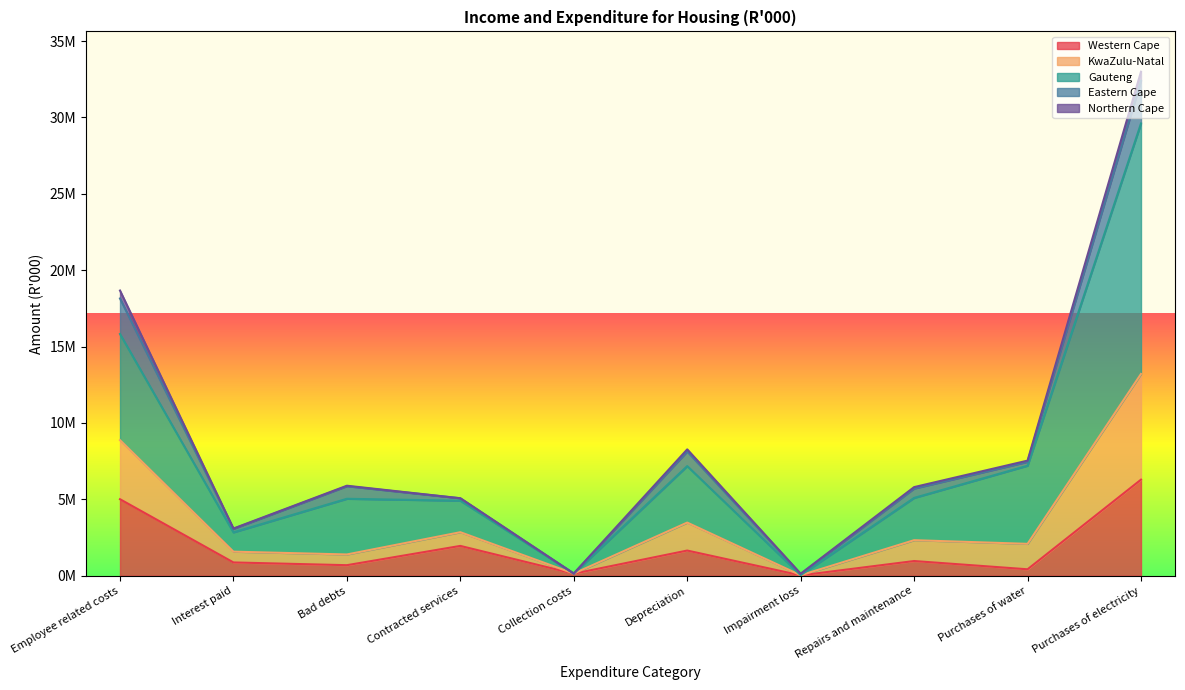

What is the label of the 10th point from the right?

Employee related costs